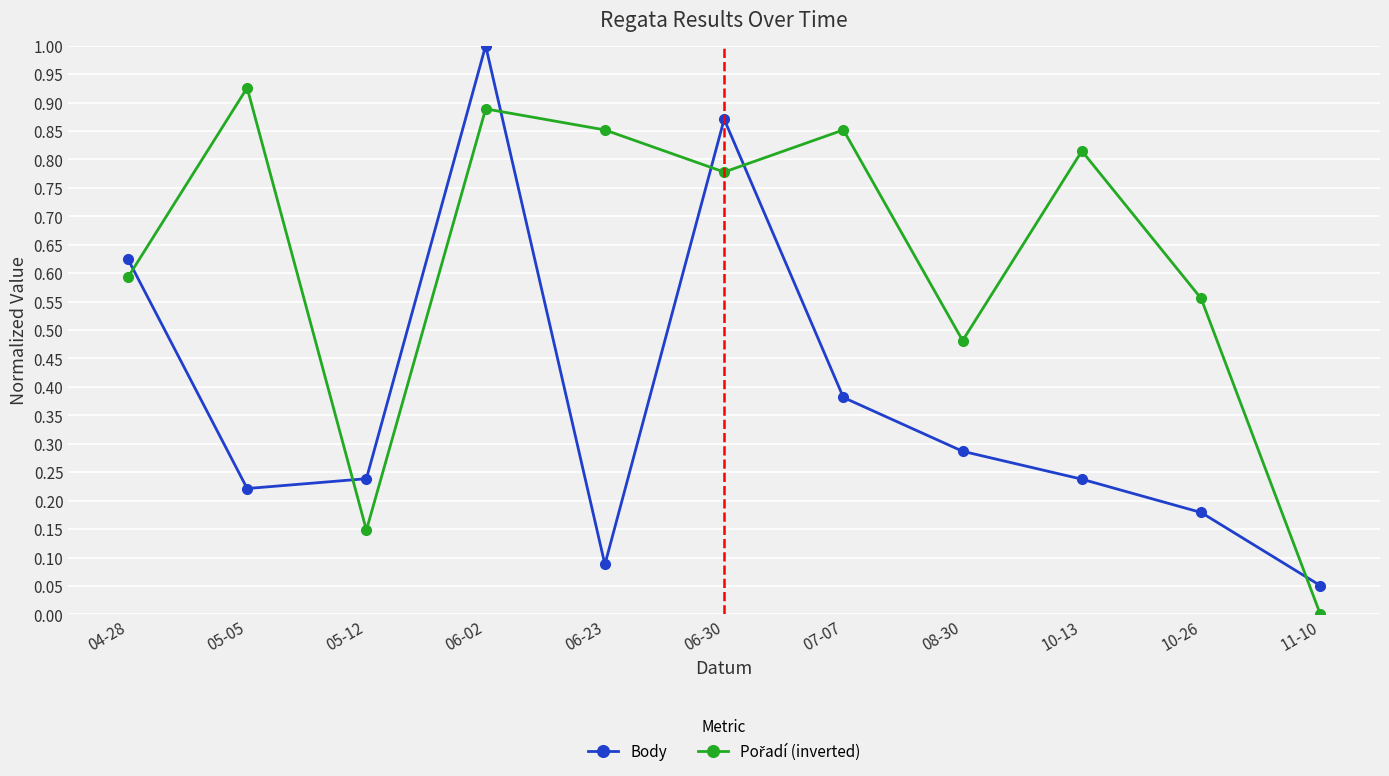

How many interior local valleys does the Body series have?

2